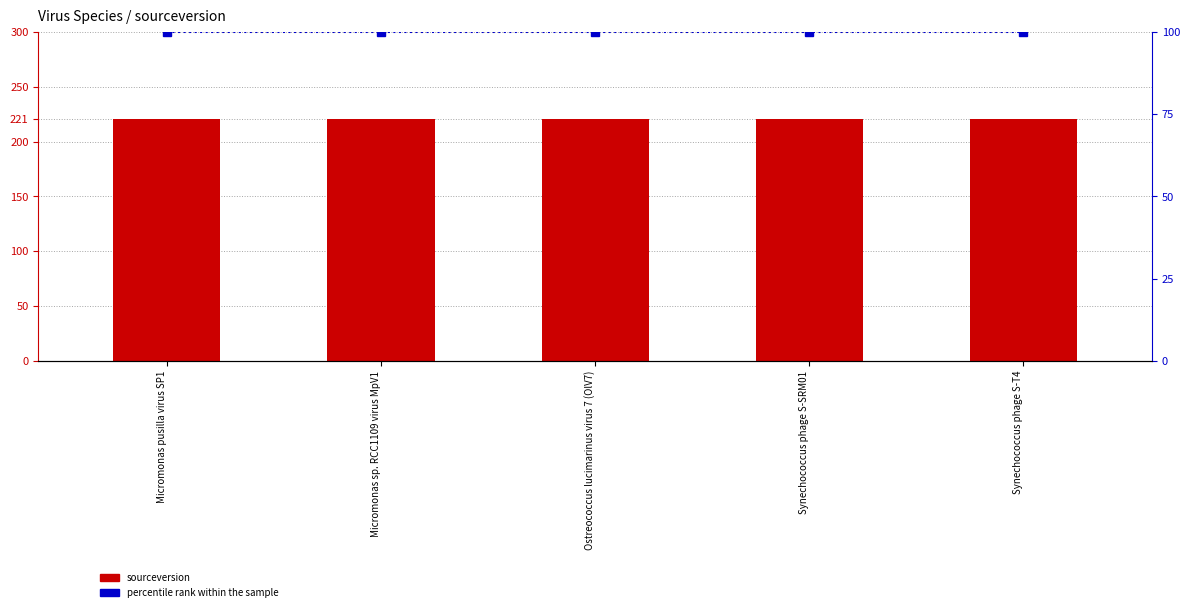

What is the label of the 2nd bar from the right?

Synechococcus phage S-SRM01